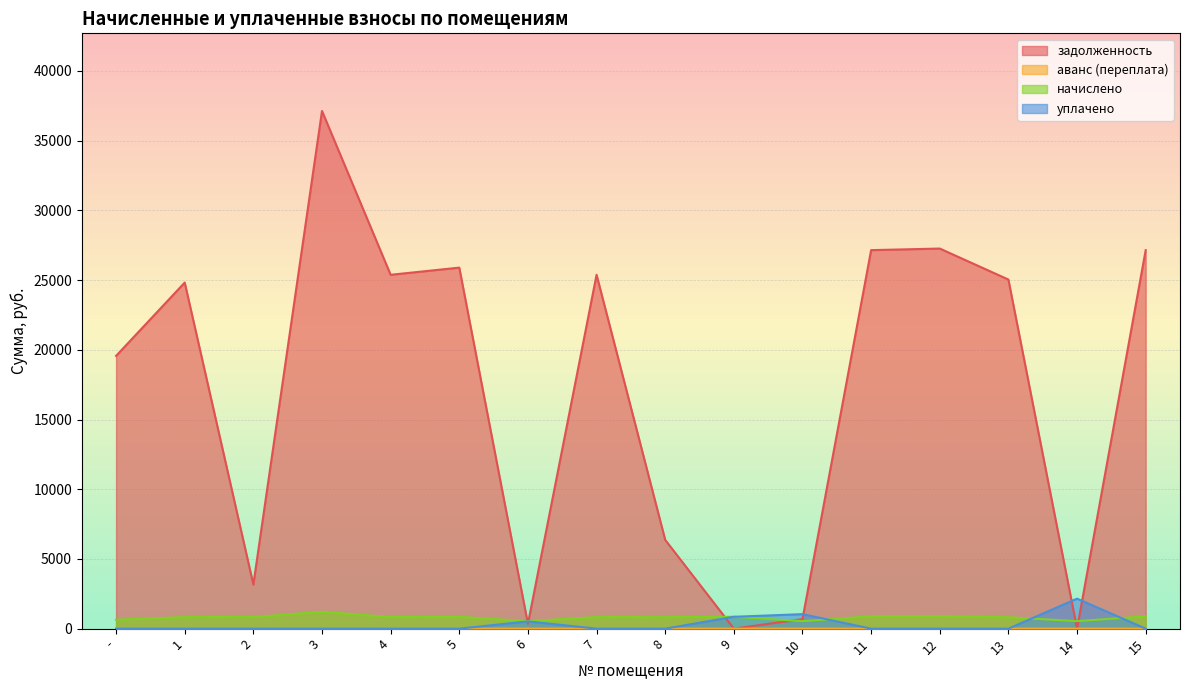

Where does the задолженность series first go above 25038?

3